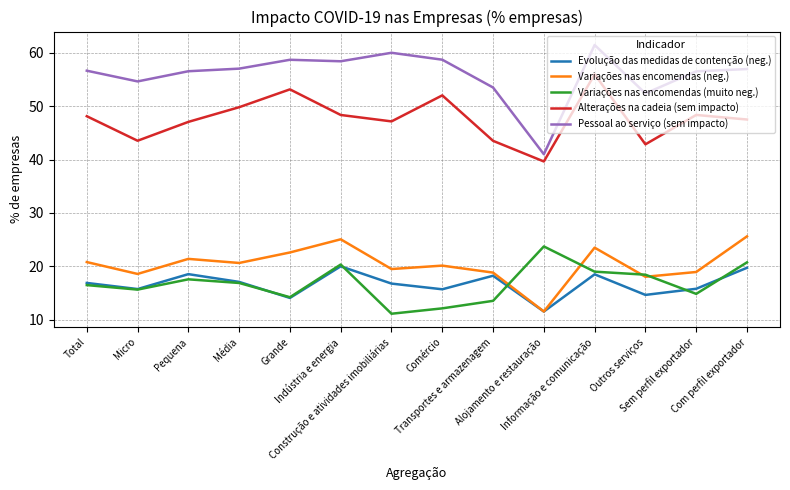

What is the sum of all Variações nas encomendas (muito neg.) values?

234.6